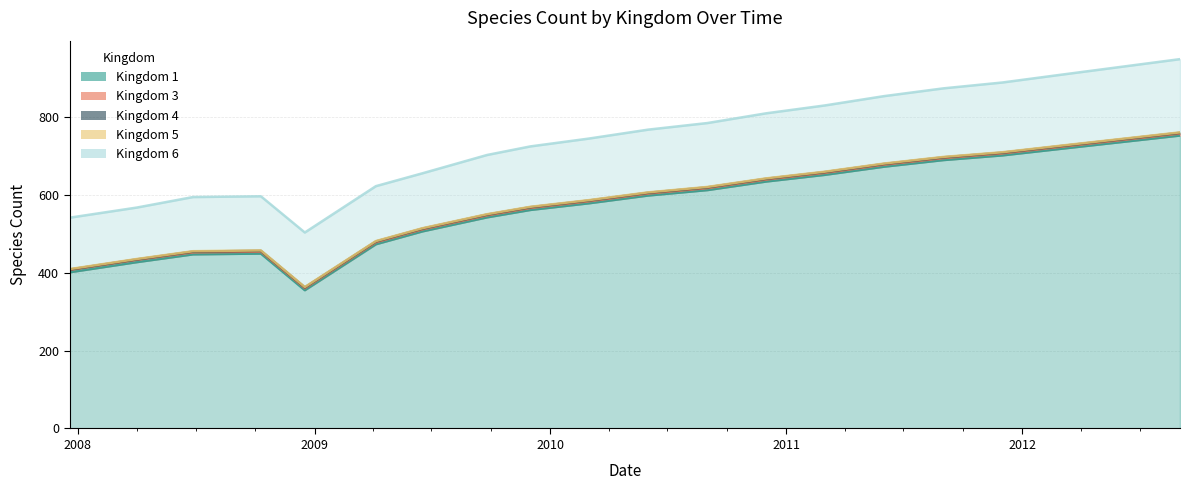

What is the spread (max minus min) of values at 2012-06-01?

734